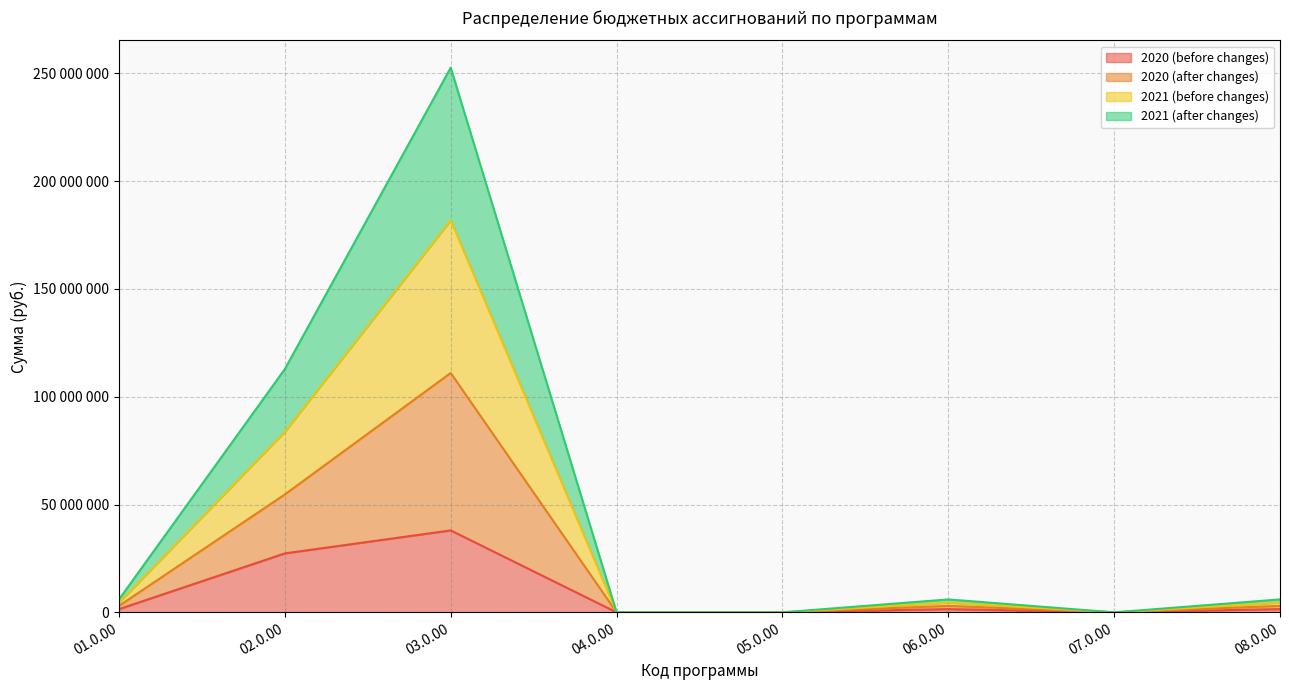

Which label corresponds to the largest value in the chart?

03.0.00